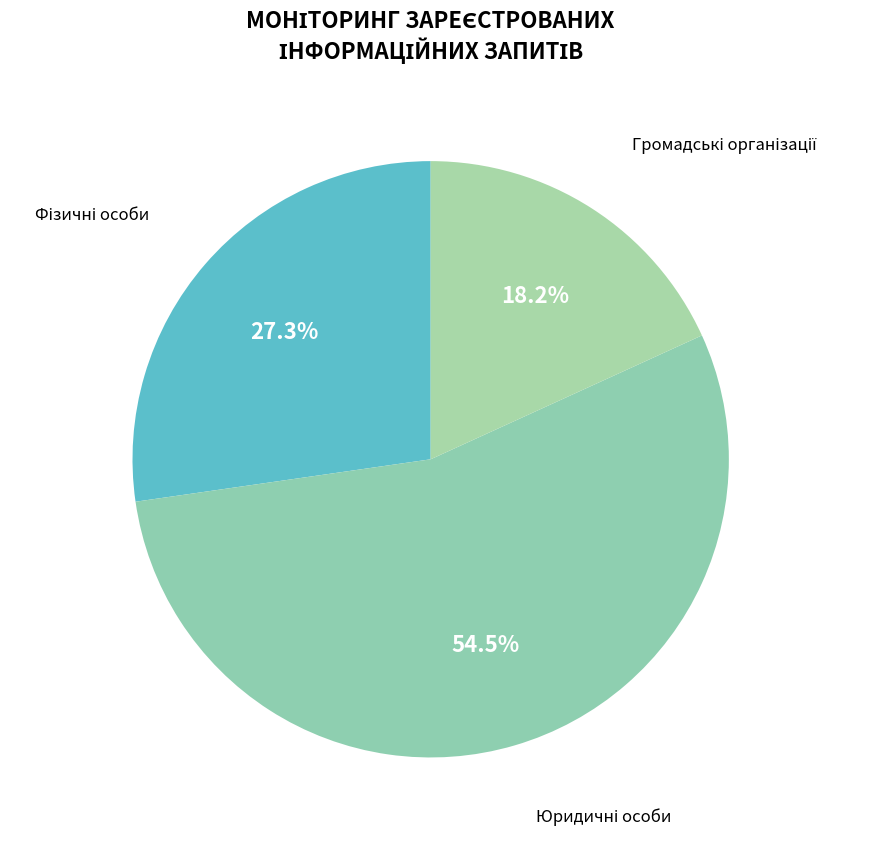

How many segments does this pie chart have?

3